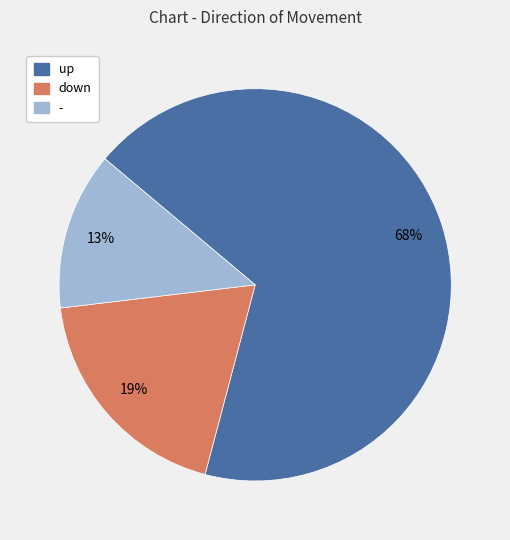

To the nearest percent, what is the difference between the largest and smallest slice percentages?

55%